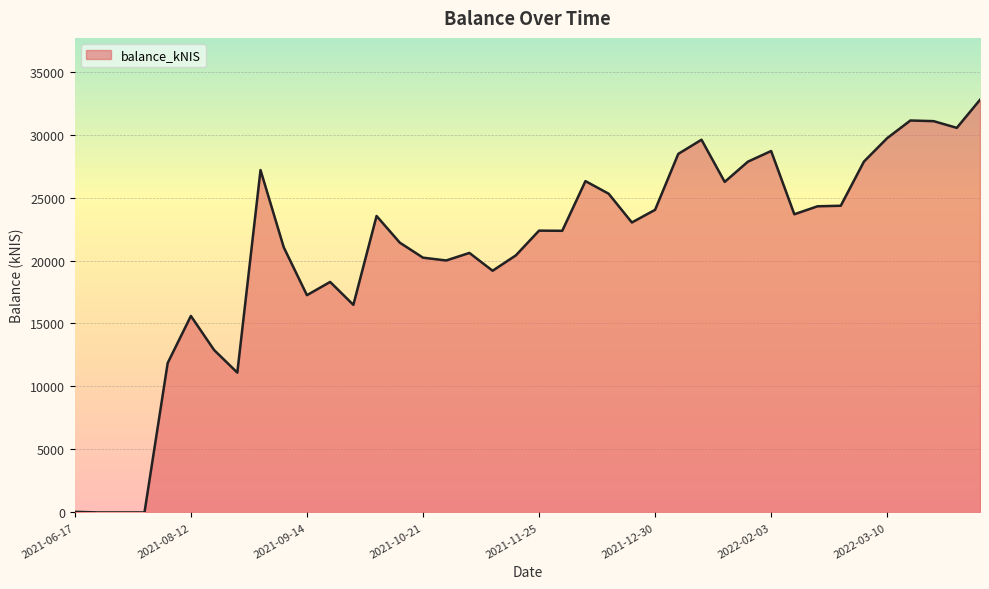

What is the maximum value shown in the chart?

32760.1